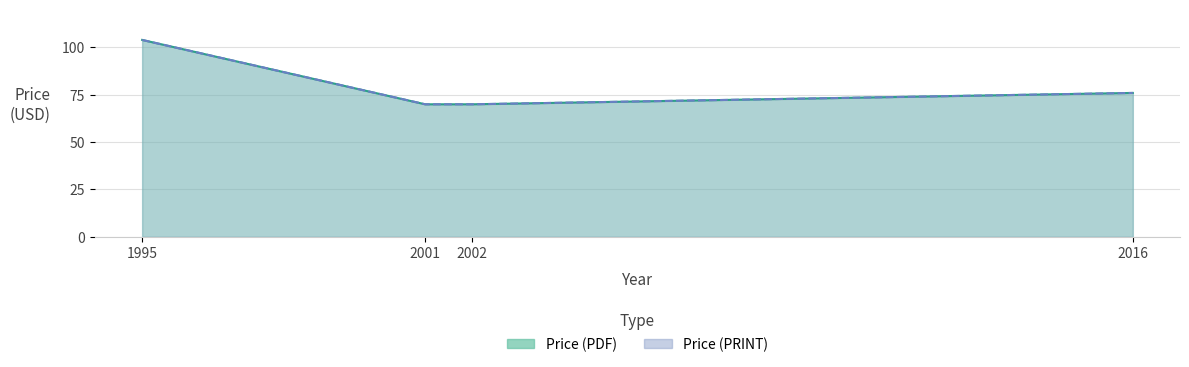

Which has a higher value, 1995 or 1995?

1995